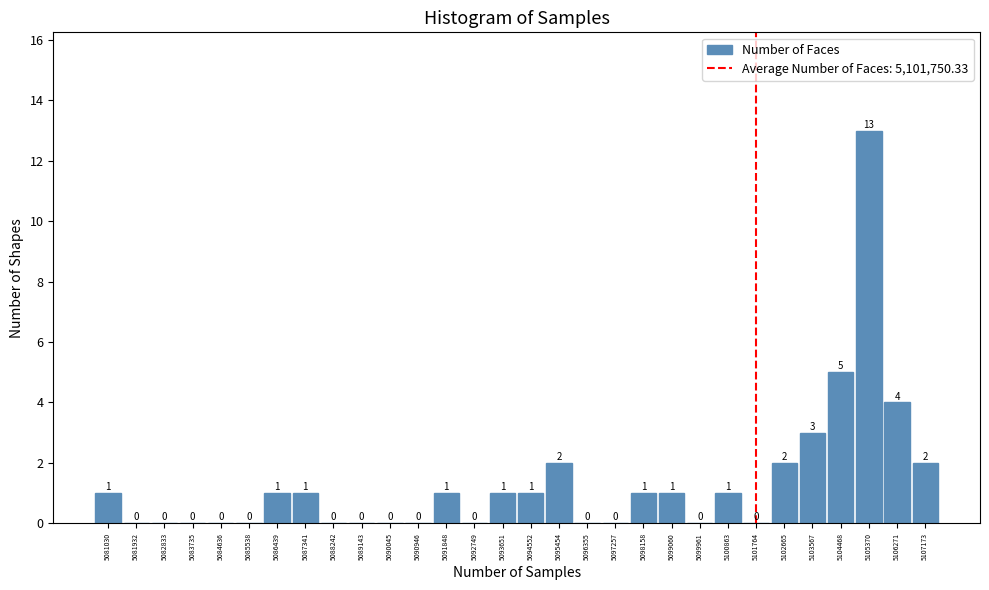

What is the height of the bar covering 5097700 to 5098600 on the x-axis? The bar edges are not printed on the chart, so give them approximately, as read against the axis.

1